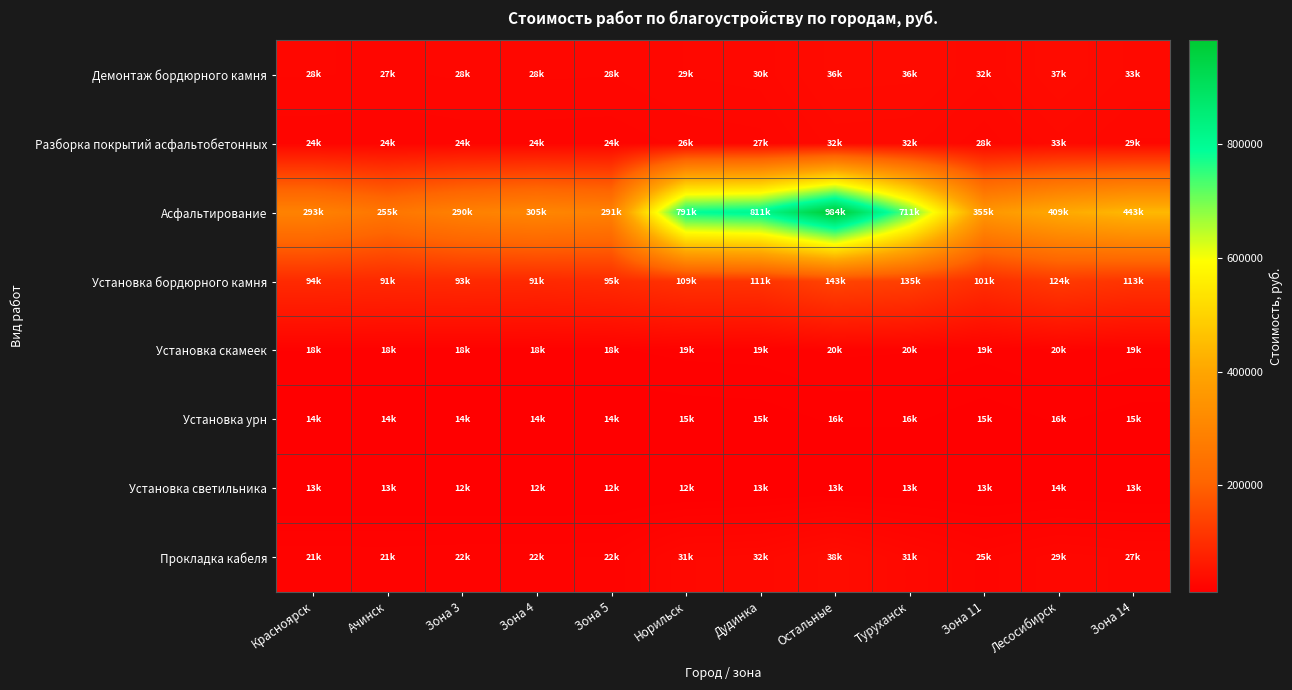

What is the maximum value shown in the chart?

983637.1